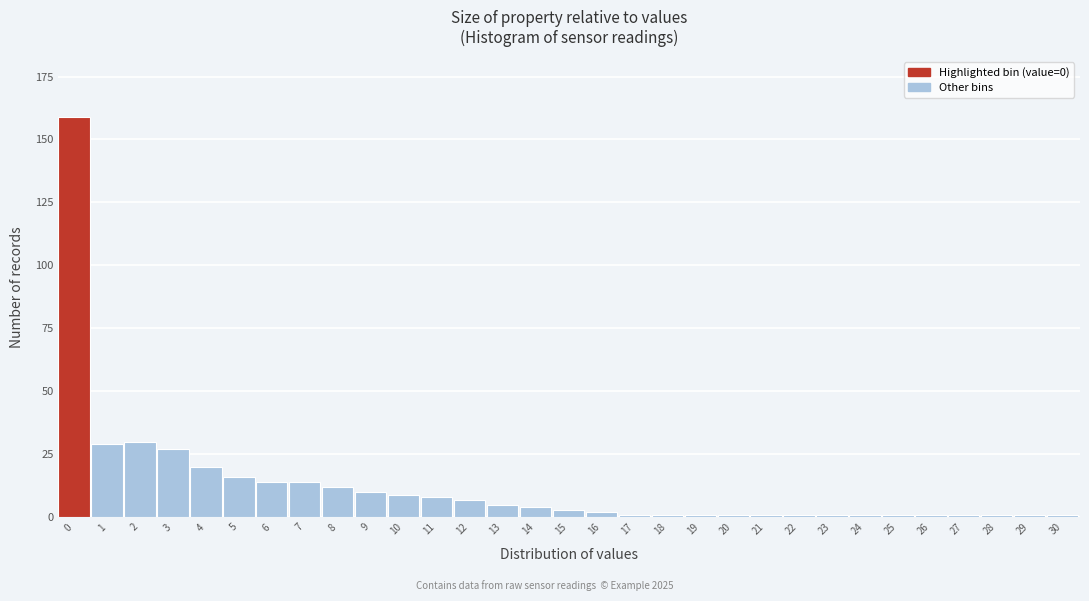

What is the difference between the maximum and minimum values?

158